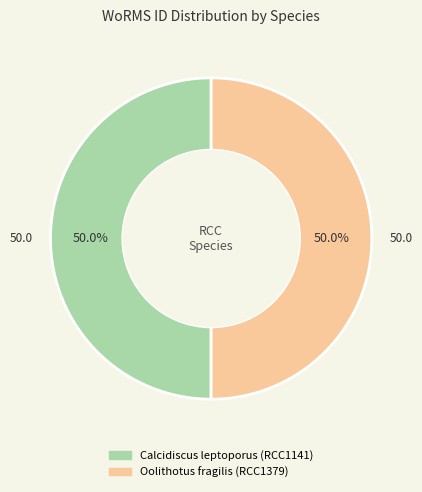

Count the number of slices in the pie.

2